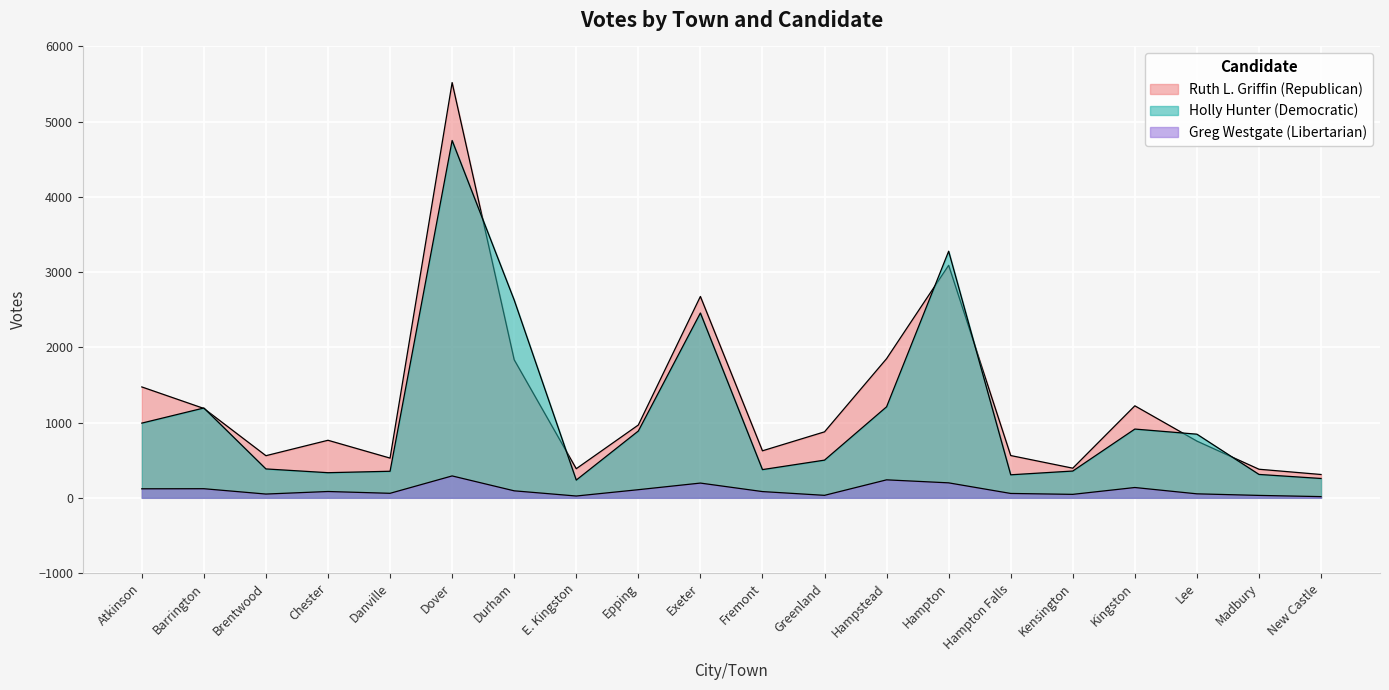

Reading right to left, what are all the values shown in this chart?

Ruth L. Griffin (Republican): 310	380	754	1223	394	562	3091	1850	877	625	2677	968	387	1835	5520	528	765	560	1188	1474
Holly Hunter (Democratic): 257	311	846	914	356	306	3278	1210	501	375	2457	888	236	2629	4750	353	334	384	1194	993
Greg Westgate (Libertarian): 16	32	53	137	46	58	199	239	33	83	196	108	24	93	291	60	84	50	121	120